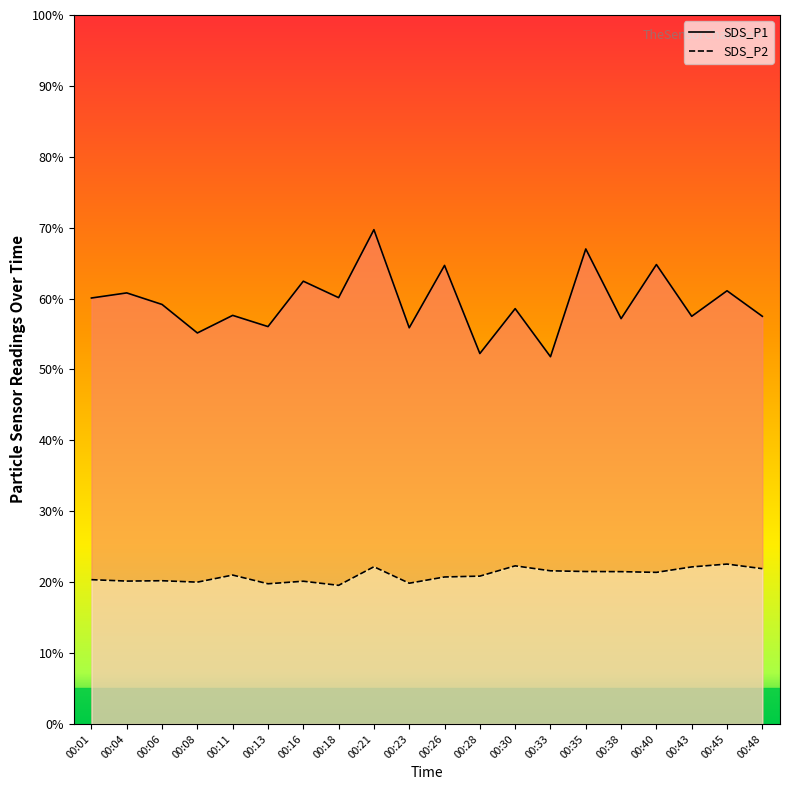

True or false: SDS_P2 and SDS_P1 intersect in this chart.

False